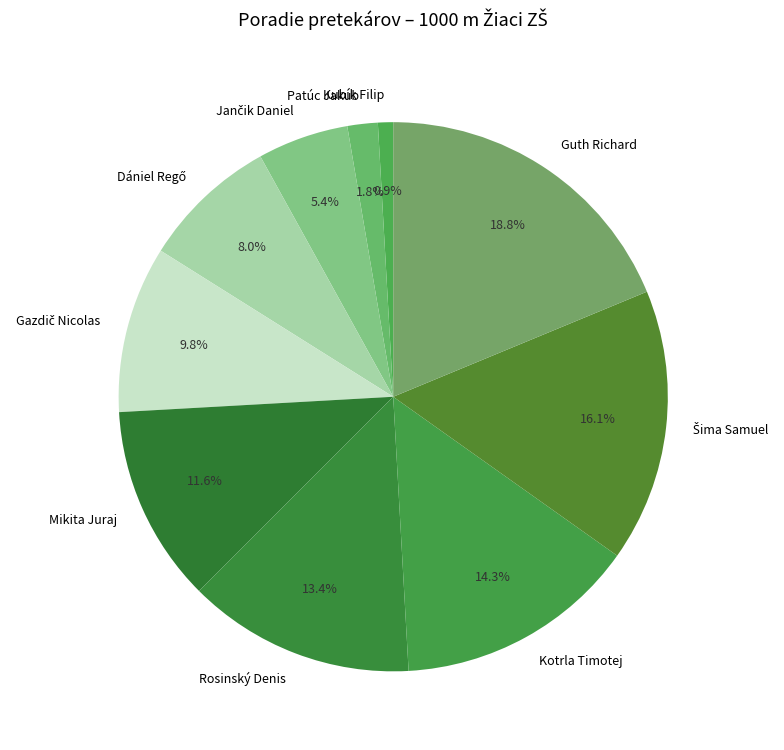

Do Guth Richard and Patúc Jakub together represent more than half of the pie?

No